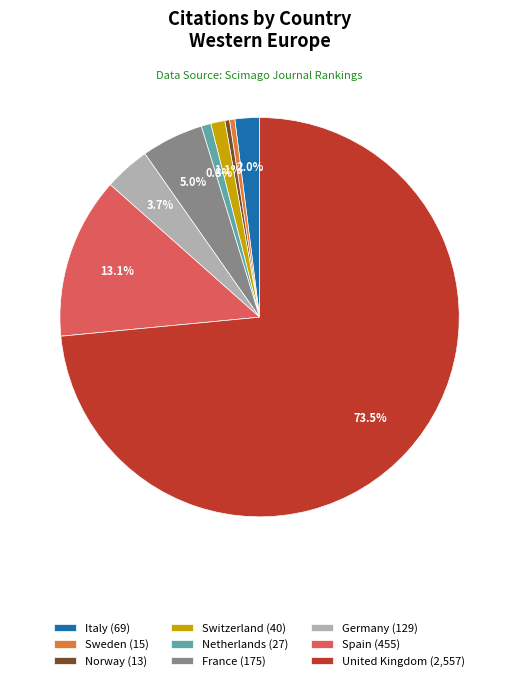

What is the ratio of the value at Italy (69) to the value at Sweden (15)?

4.6